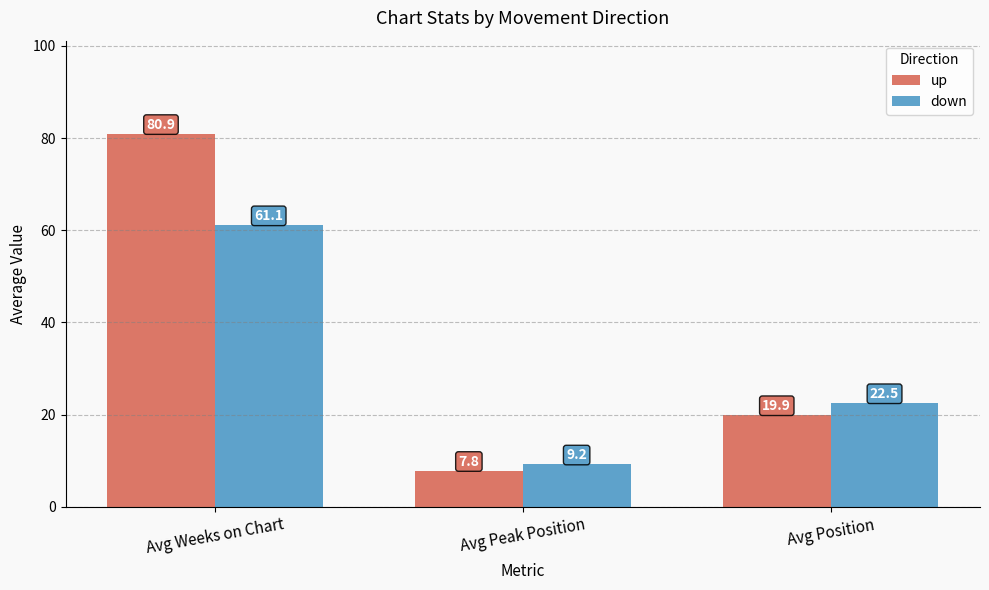

At which category is the sum across all series the highest?

Avg Weeks on Chart